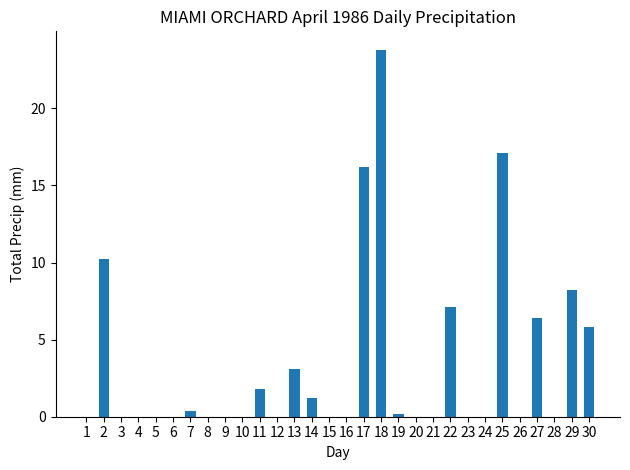

Are the bars horizontal?

No